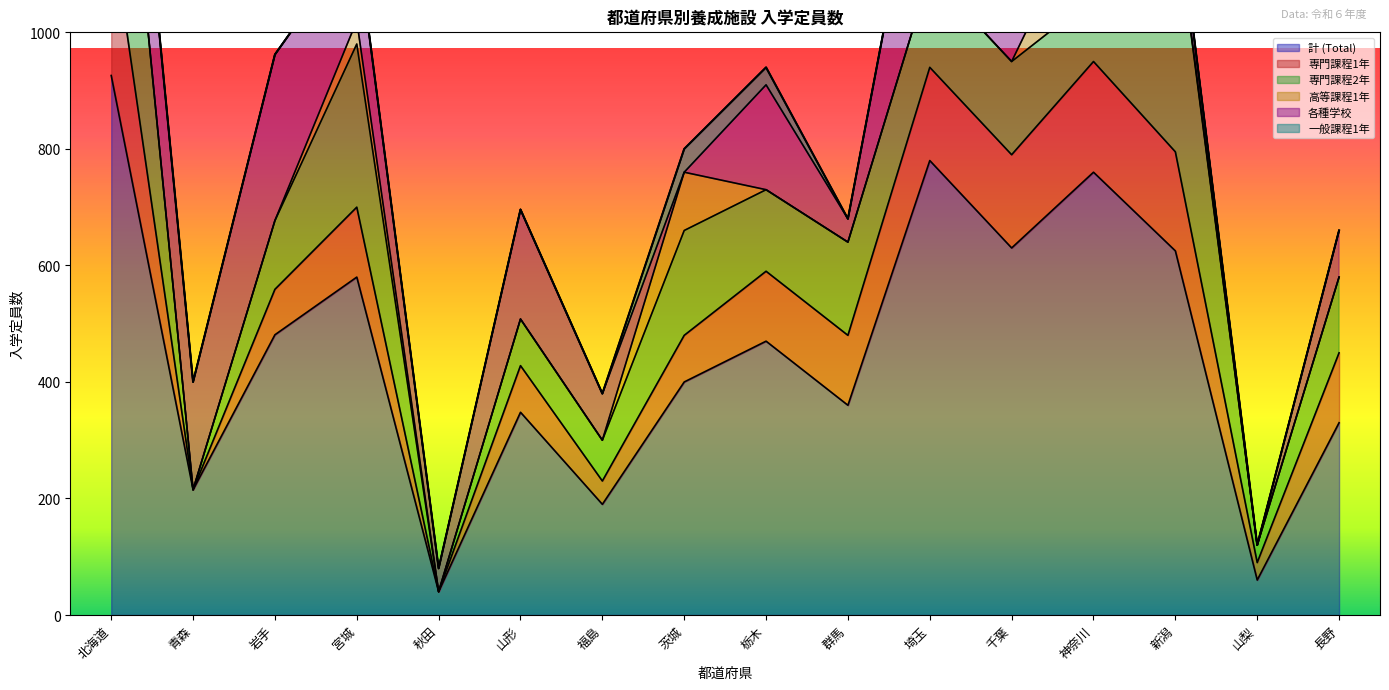

How many lines are shown in the chart?

6